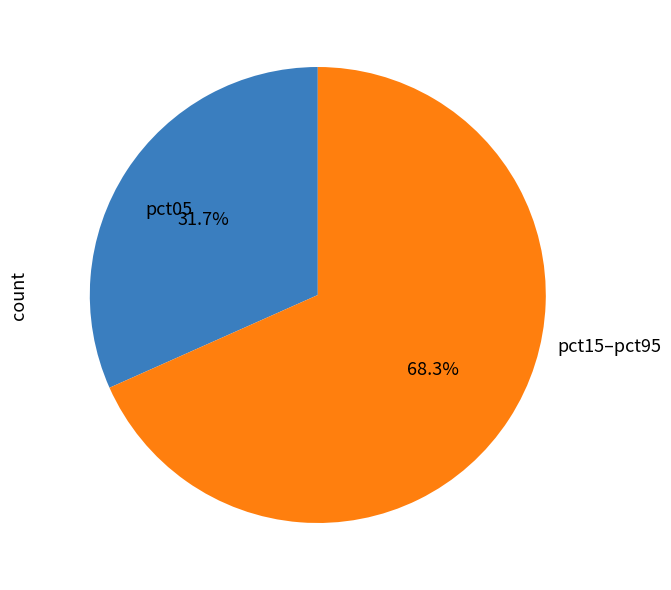

Combined, what portion of the pie is pct05 and pct15–pct95?

100.0%